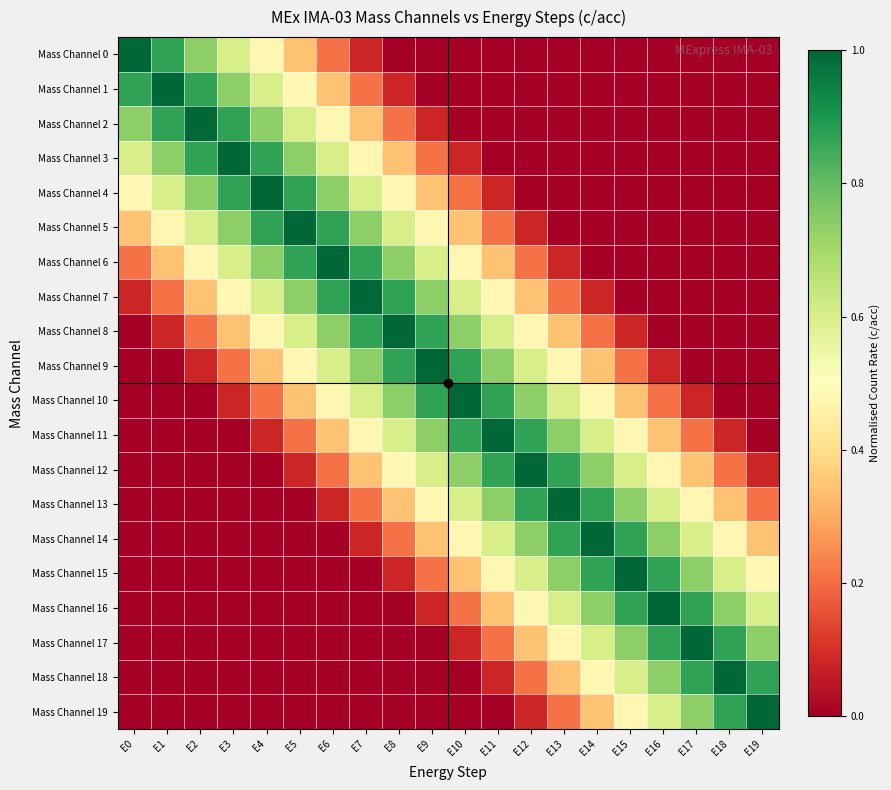

Reading left to right, extract all data points from this chart.

Mass Channel 0: E0=1.0	E1=0.9	E2=0.7	E3=0.6	E4=0.5	E5=0.3	E6=0.2	E7=0.1	E8=0.0	E9=0.0	E10=0.0	E11=0.0	E12=0.0	E13=0.0	E14=0.0	E15=0.0	E16=0.0	E17=0.0	E18=0.0	E19=0.0
Mass Channel 1: E0=0.9	E1=1.0	E2=0.9	E3=0.7	E4=0.6	E5=0.5	E6=0.3	E7=0.2	E8=0.1	E9=0.0	E10=0.0	E11=0.0	E12=0.0	E13=0.0	E14=0.0	E15=0.0	E16=0.0	E17=0.0	E18=0.0	E19=0.0
Mass Channel 2: E0=0.7	E1=0.9	E2=1.0	E3=0.9	E4=0.7	E5=0.6	E6=0.5	E7=0.3	E8=0.2	E9=0.1	E10=0.0	E11=0.0	E12=0.0	E13=0.0	E14=0.0	E15=0.0	E16=0.0	E17=0.0	E18=0.0	E19=0.0
Mass Channel 3: E0=0.6	E1=0.7	E2=0.9	E3=1.0	E4=0.9	E5=0.7	E6=0.6	E7=0.5	E8=0.3	E9=0.2	E10=0.1	E11=0.0	E12=0.0	E13=0.0	E14=0.0	E15=0.0	E16=0.0	E17=0.0	E18=0.0	E19=0.0
Mass Channel 4: E0=0.5	E1=0.6	E2=0.7	E3=0.9	E4=1.0	E5=0.9	E6=0.7	E7=0.6	E8=0.5	E9=0.3	E10=0.2	E11=0.1	E12=0.0	E13=0.0	E14=0.0	E15=0.0	E16=0.0	E17=0.0	E18=0.0	E19=0.0
Mass Channel 5: E0=0.3	E1=0.5	E2=0.6	E3=0.7	E4=0.9	E5=1.0	E6=0.9	E7=0.7	E8=0.6	E9=0.5	E10=0.3	E11=0.2	E12=0.1	E13=0.0	E14=0.0	E15=0.0	E16=0.0	E17=0.0	E18=0.0	E19=0.0
Mass Channel 6: E0=0.2	E1=0.3	E2=0.5	E3=0.6	E4=0.7	E5=0.9	E6=1.0	E7=0.9	E8=0.7	E9=0.6	E10=0.5	E11=0.3	E12=0.2	E13=0.1	E14=0.0	E15=0.0	E16=0.0	E17=0.0	E18=0.0	E19=0.0
Mass Channel 7: E0=0.1	E1=0.2	E2=0.3	E3=0.5	E4=0.6	E5=0.7	E6=0.9	E7=1.0	E8=0.9	E9=0.7	E10=0.6	E11=0.5	E12=0.3	E13=0.2	E14=0.1	E15=0.0	E16=0.0	E17=0.0	E18=0.0	E19=0.0
Mass Channel 8: E0=0.0	E1=0.1	E2=0.2	E3=0.3	E4=0.5	E5=0.6	E6=0.7	E7=0.9	E8=1.0	E9=0.9	E10=0.7	E11=0.6	E12=0.5	E13=0.3	E14=0.2	E15=0.1	E16=0.0	E17=0.0	E18=0.0	E19=0.0
Mass Channel 9: E0=0.0	E1=0.0	E2=0.1	E3=0.2	E4=0.3	E5=0.5	E6=0.6	E7=0.7	E8=0.9	E9=1.0	E10=0.9	E11=0.7	E12=0.6	E13=0.5	E14=0.3	E15=0.2	E16=0.1	E17=0.0	E18=0.0	E19=0.0
Mass Channel 10: E0=0.0	E1=0.0	E2=0.0	E3=0.1	E4=0.2	E5=0.3	E6=0.5	E7=0.6	E8=0.7	E9=0.9	E10=1.0	E11=0.9	E12=0.7	E13=0.6	E14=0.5	E15=0.3	E16=0.2	E17=0.1	E18=0.0	E19=0.0
Mass Channel 11: E0=0.0	E1=0.0	E2=0.0	E3=0.0	E4=0.1	E5=0.2	E6=0.3	E7=0.5	E8=0.6	E9=0.7	E10=0.9	E11=1.0	E12=0.9	E13=0.7	E14=0.6	E15=0.5	E16=0.3	E17=0.2	E18=0.1	E19=0.0
Mass Channel 12: E0=0.0	E1=0.0	E2=0.0	E3=0.0	E4=0.0	E5=0.1	E6=0.2	E7=0.3	E8=0.5	E9=0.6	E10=0.7	E11=0.9	E12=1.0	E13=0.9	E14=0.7	E15=0.6	E16=0.5	E17=0.3	E18=0.2	E19=0.1
Mass Channel 13: E0=0.0	E1=0.0	E2=0.0	E3=0.0	E4=0.0	E5=0.0	E6=0.1	E7=0.2	E8=0.3	E9=0.5	E10=0.6	E11=0.7	E12=0.9	E13=1.0	E14=0.9	E15=0.7	E16=0.6	E17=0.5	E18=0.3	E19=0.2
Mass Channel 14: E0=0.0	E1=0.0	E2=0.0	E3=0.0	E4=0.0	E5=0.0	E6=0.0	E7=0.1	E8=0.2	E9=0.3	E10=0.5	E11=0.6	E12=0.7	E13=0.9	E14=1.0	E15=0.9	E16=0.7	E17=0.6	E18=0.5	E19=0.3
Mass Channel 15: E0=0.0	E1=0.0	E2=0.0	E3=0.0	E4=0.0	E5=0.0	E6=0.0	E7=0.0	E8=0.1	E9=0.2	E10=0.3	E11=0.5	E12=0.6	E13=0.7	E14=0.9	E15=1.0	E16=0.9	E17=0.7	E18=0.6	E19=0.5
Mass Channel 16: E0=0.0	E1=0.0	E2=0.0	E3=0.0	E4=0.0	E5=0.0	E6=0.0	E7=0.0	E8=0.0	E9=0.1	E10=0.2	E11=0.3	E12=0.5	E13=0.6	E14=0.7	E15=0.9	E16=1.0	E17=0.9	E18=0.7	E19=0.6
Mass Channel 17: E0=0.0	E1=0.0	E2=0.0	E3=0.0	E4=0.0	E5=0.0	E6=0.0	E7=0.0	E8=0.0	E9=0.0	E10=0.1	E11=0.2	E12=0.3	E13=0.5	E14=0.6	E15=0.7	E16=0.9	E17=1.0	E18=0.9	E19=0.7
Mass Channel 18: E0=0.0	E1=0.0	E2=0.0	E3=0.0	E4=0.0	E5=0.0	E6=0.0	E7=0.0	E8=0.0	E9=0.0	E10=0.0	E11=0.1	E12=0.2	E13=0.3	E14=0.5	E15=0.6	E16=0.7	E17=0.9	E18=1.0	E19=0.9
Mass Channel 19: E0=0.0	E1=0.0	E2=0.0	E3=0.0	E4=0.0	E5=0.0	E6=0.0	E7=0.0	E8=0.0	E9=0.0	E10=0.0	E11=0.0	E12=0.1	E13=0.2	E14=0.3	E15=0.5	E16=0.6	E17=0.7	E18=0.9	E19=1.0